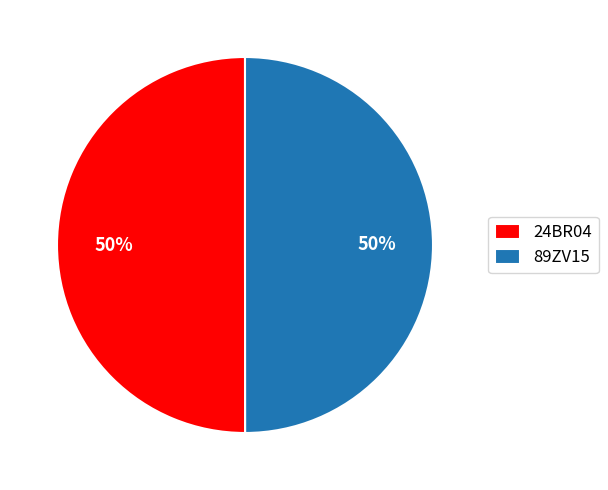

What percentage is the 24BR04 slice, to the nearest percent?

50%